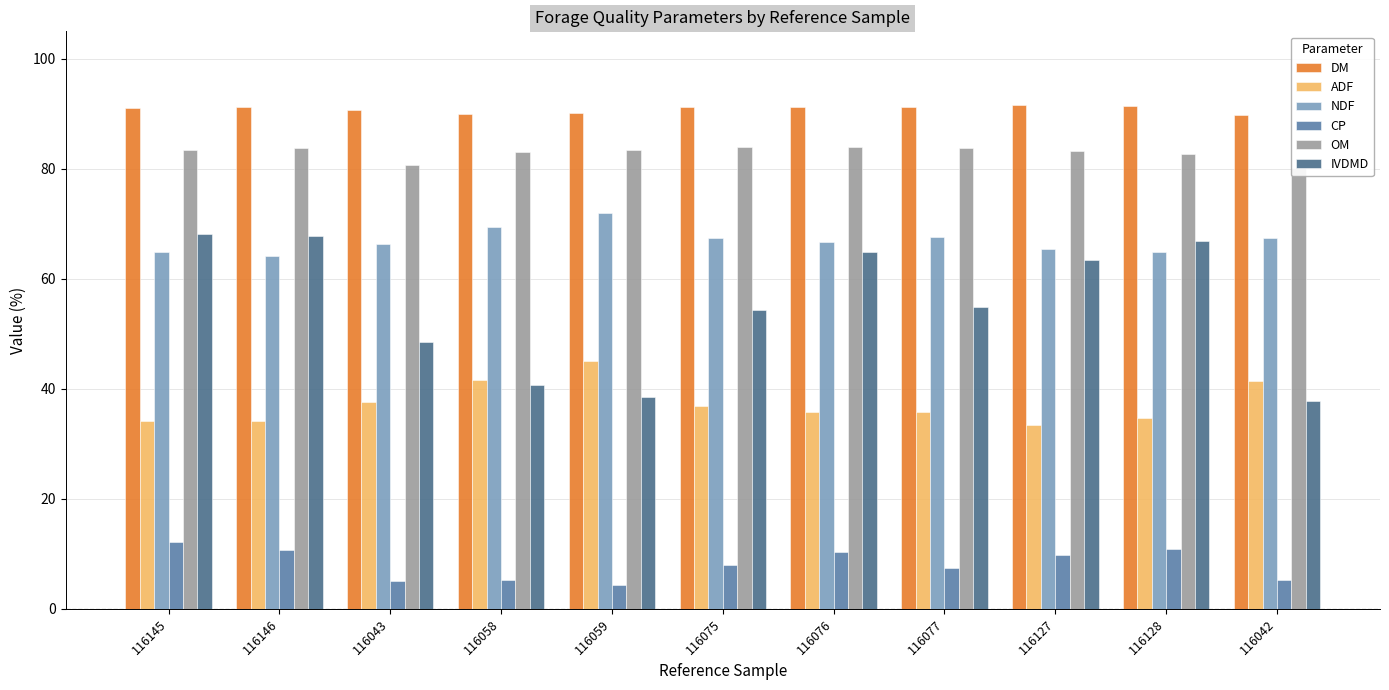

Reading left to right, list all the values displayed in this chart.

DM: 91.0	91.3	90.7	90.0	90.2	91.2	91.2	91.2	91.6	91.3	89.8
ADF: 34.2	34.1	37.6	41.6	45.1	36.8	35.8	35.8	33.4	34.6	41.5
NDF: 64.9	64.1	66.4	69.4	71.9	67.4	66.6	67.6	65.4	64.9	67.3
CP: 12.2	10.6	5.0	5.2	4.4	8.0	10.3	7.3	9.7	10.9	5.3
OM: 83.5	83.8	80.6	83.0	83.4	83.9	83.9	83.8	83.3	82.7	80.1
IVDMD: 68.2	67.8	48.5	40.7	38.5	54.3	64.8	54.9	63.5	66.8	37.8